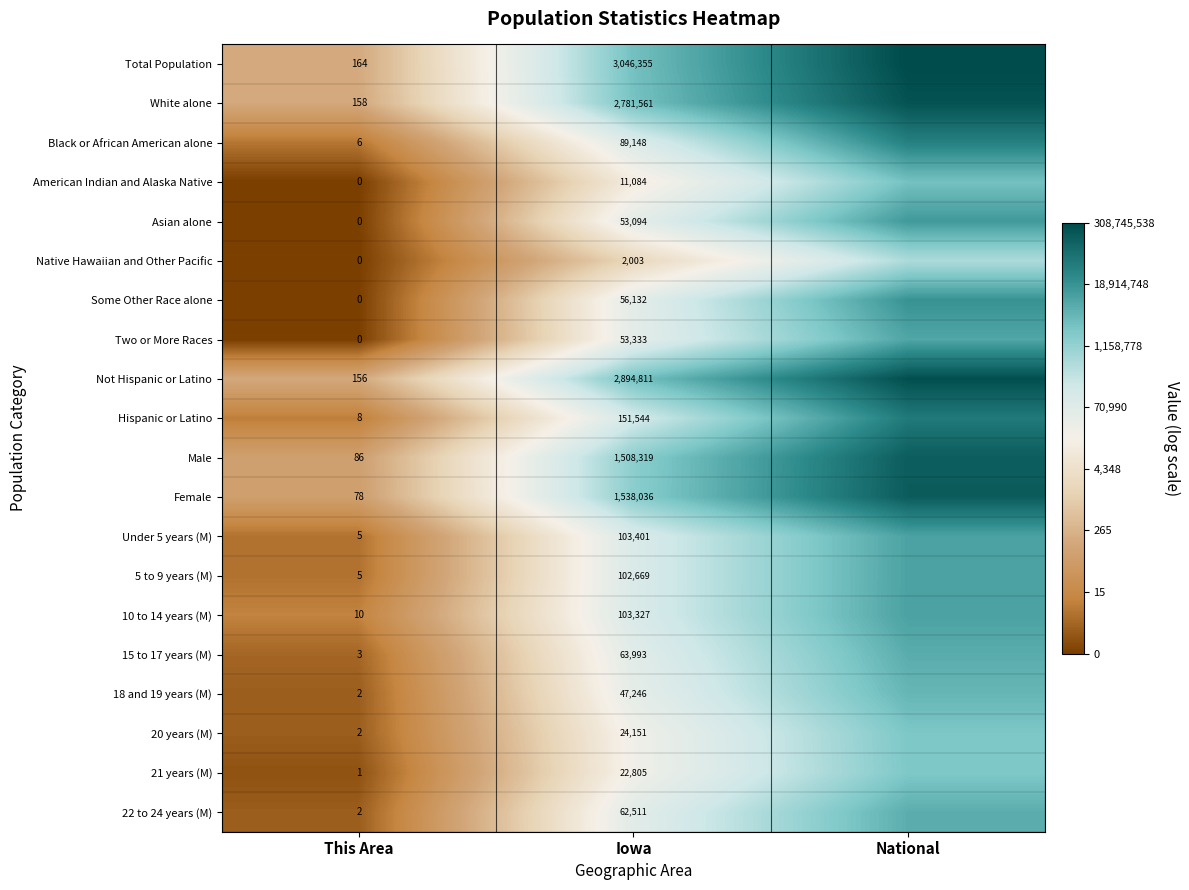

Is the value of Not Hispanic or Latino at This Area greater than the value of Two or More Races at Iowa?

No